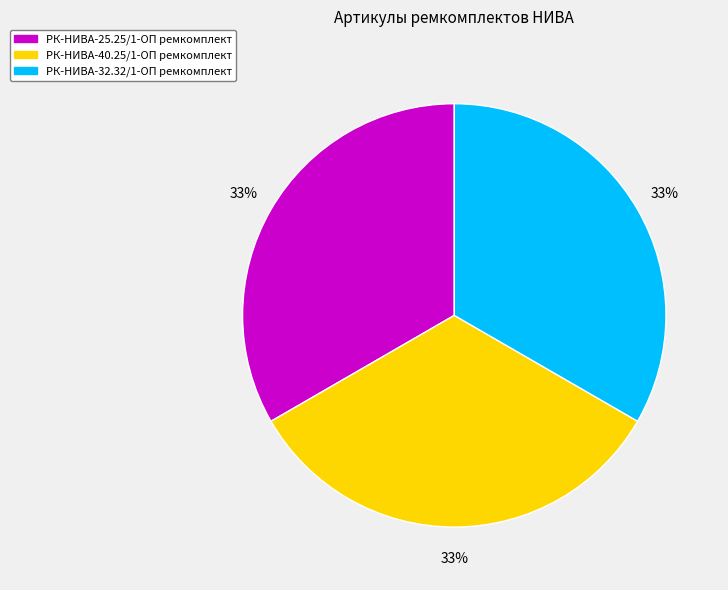

Approximately how many times larger is the value at РК-НИВА-32.32/1-ОП ремкомплект compared to РК-НИВА-40.25/1-ОП ремкомплект?

1.0